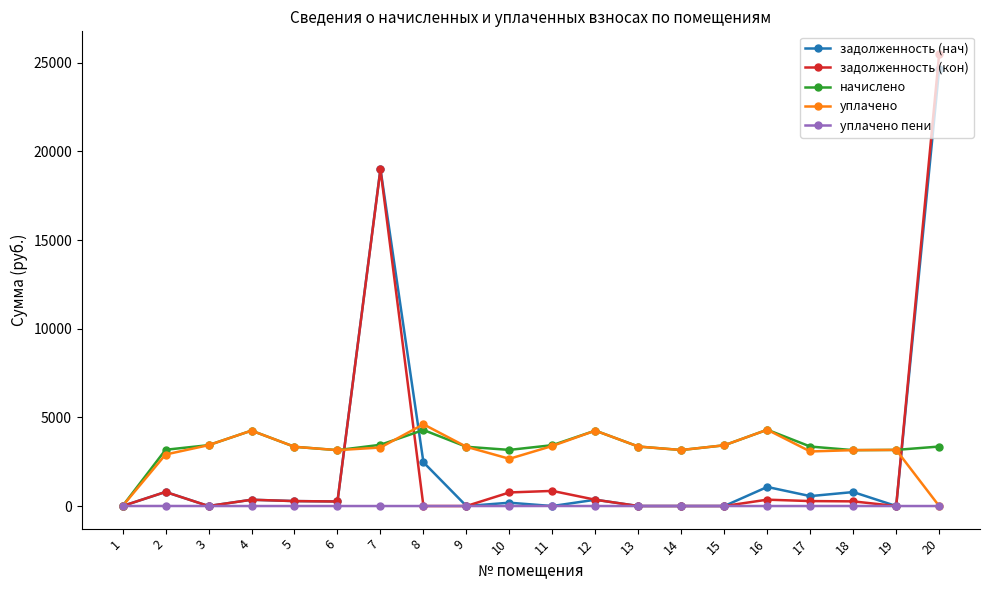

At which category is the sum across all series the highest?

20